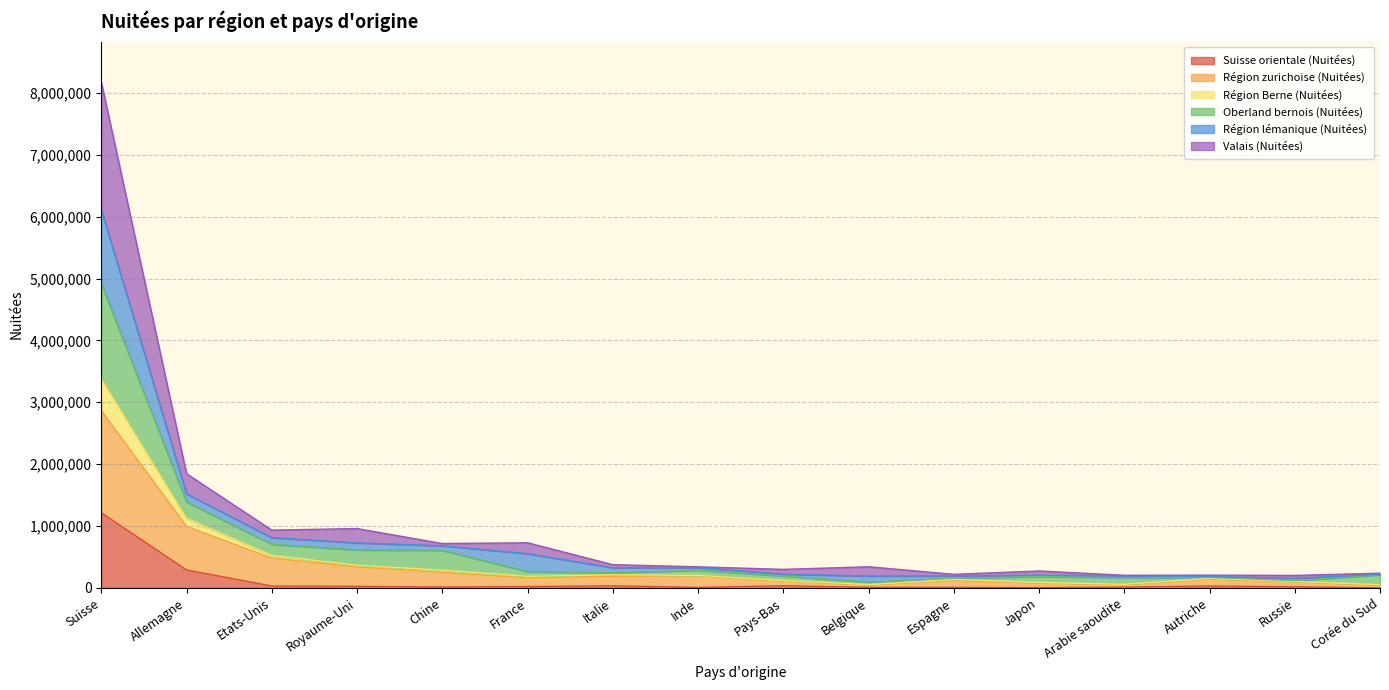

At which category is the sum across all series the highest?

Suisse